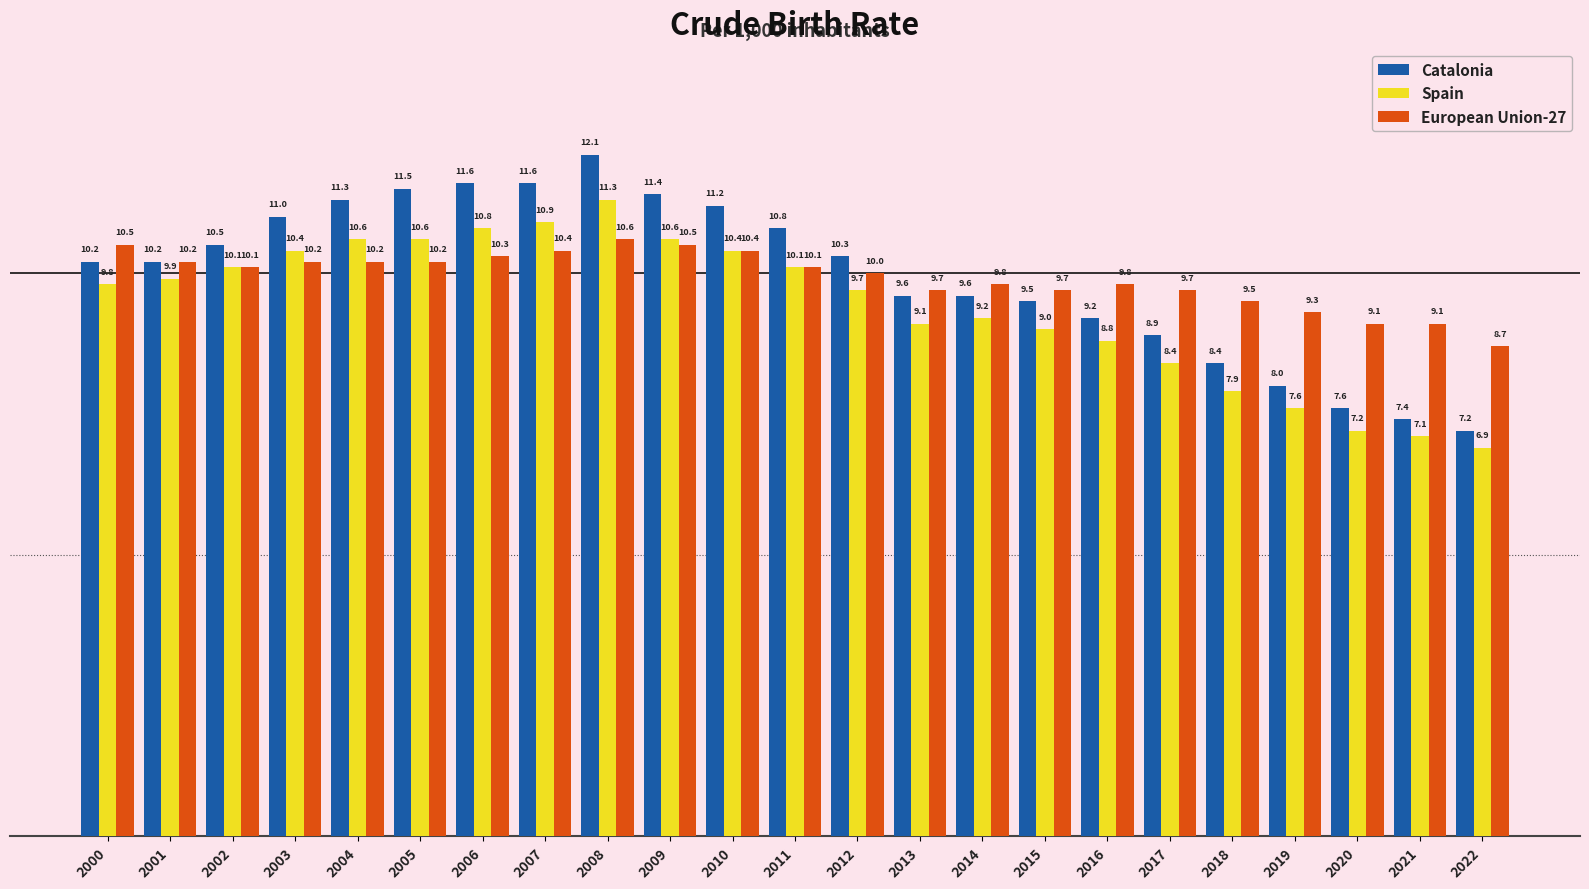

At how many categories does at least one series exceed 8?

23